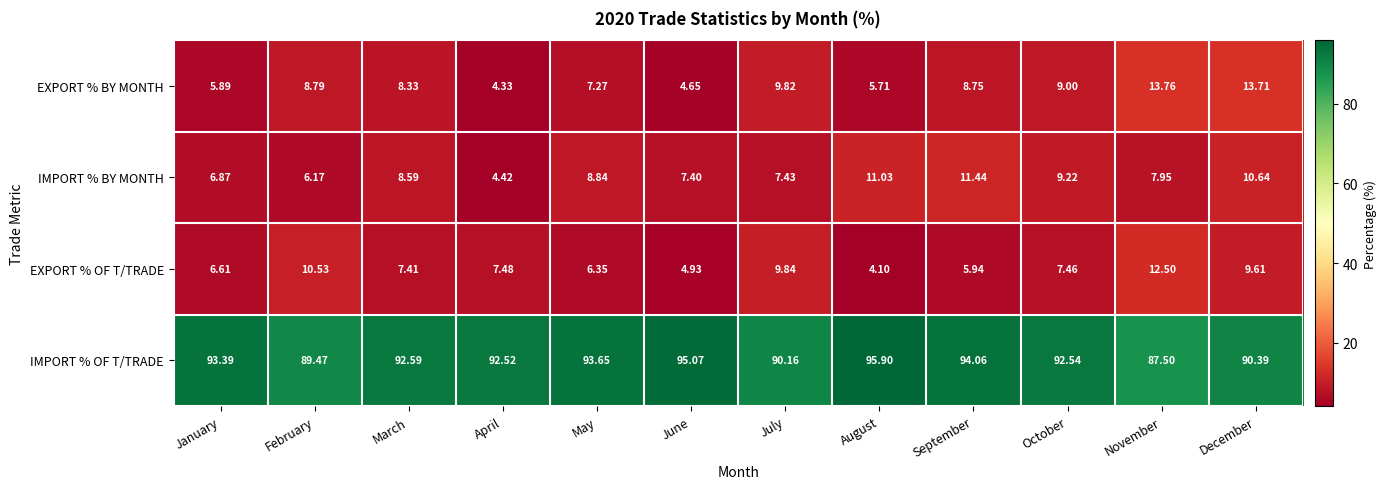

Where does the EXPORT % BY MONTH series first go above 8?

February